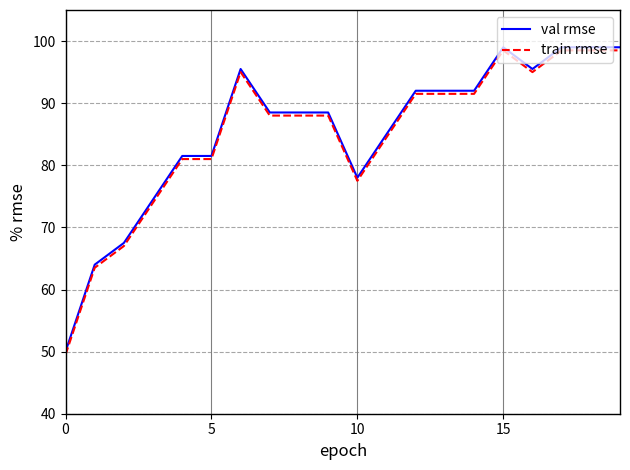

What is the maximum value shown in the chart?

99.0